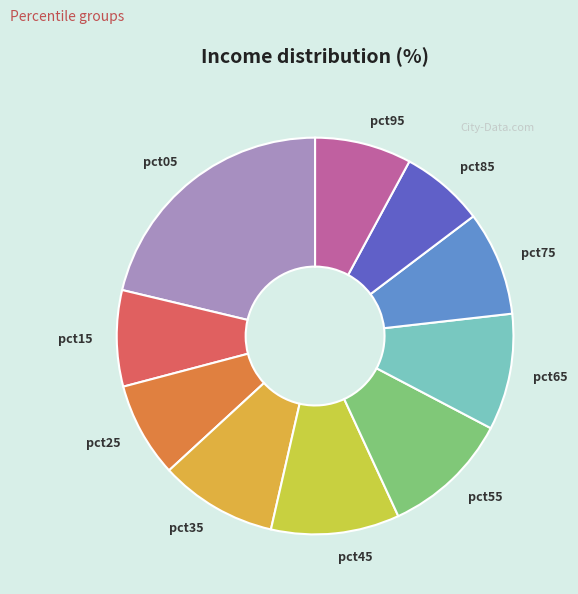

Approximately how many times larger is the value at pct35 compared to pct15?

1.2